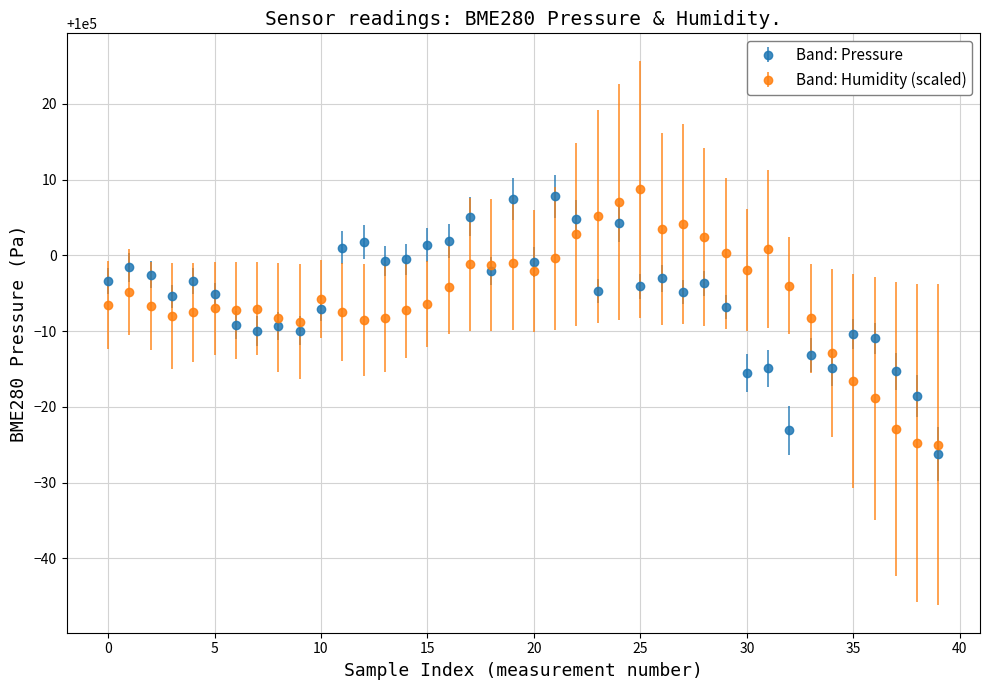

True or false: Band: Humidity (scaled) has more than 2 interior local peaks.

True